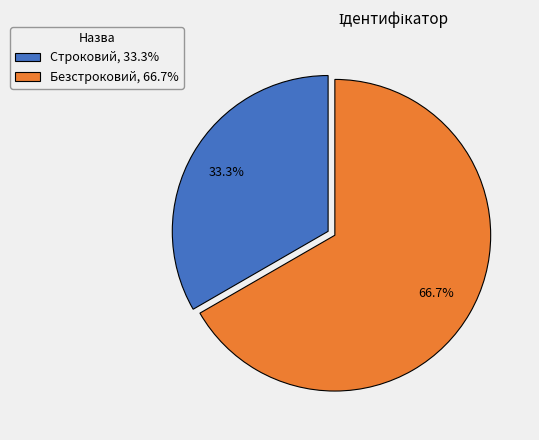

Count the number of slices in the pie.

2